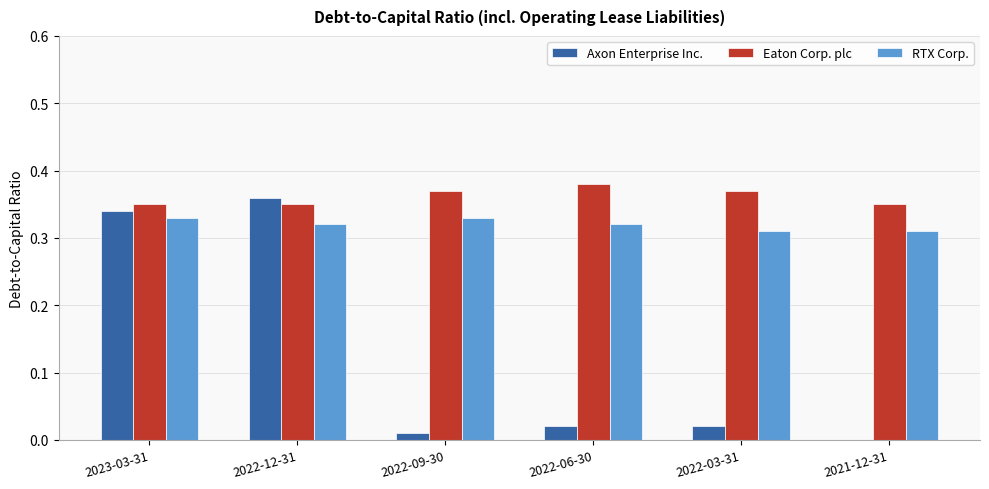

The Axon Enterprise Inc. series shows 0.0 at 2021-12-31. True or false?

True